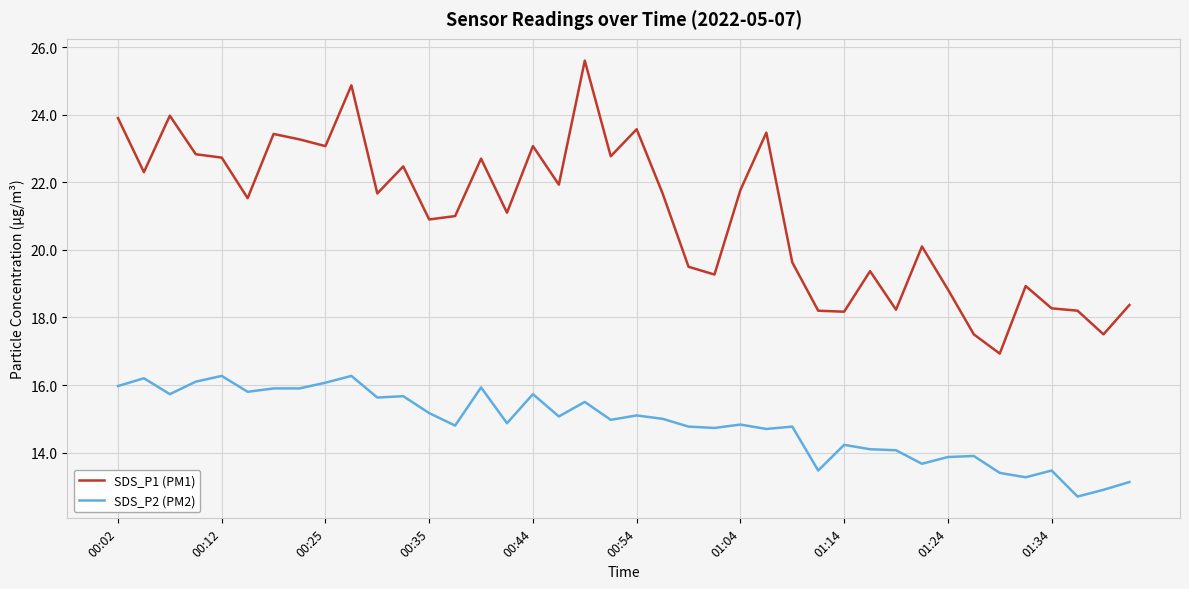

What is the difference between the maximum and minimum values in the SDS_P1 (PM1) series?

8.7